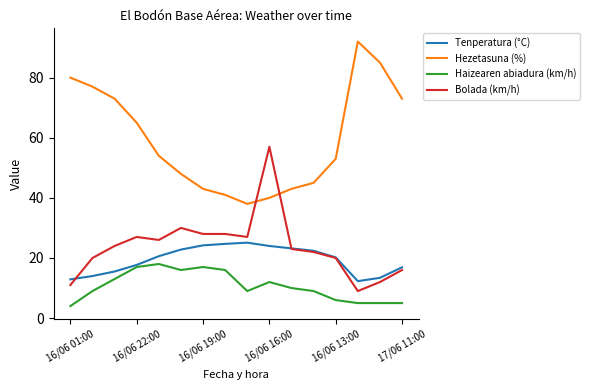

At how many categories does at least one series exceed 67?

6